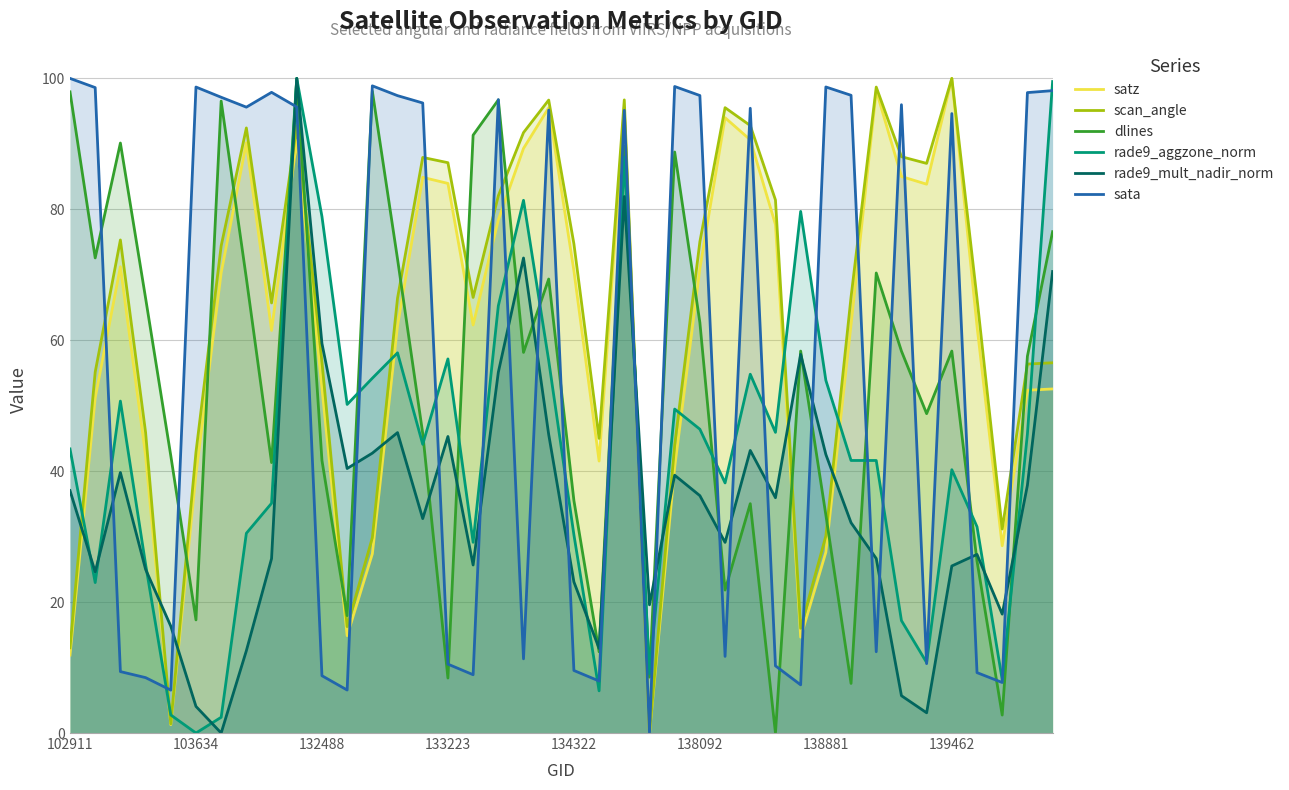

True or false: rade9_mult_nadir_norm and scan_angle intersect in this chart.

True